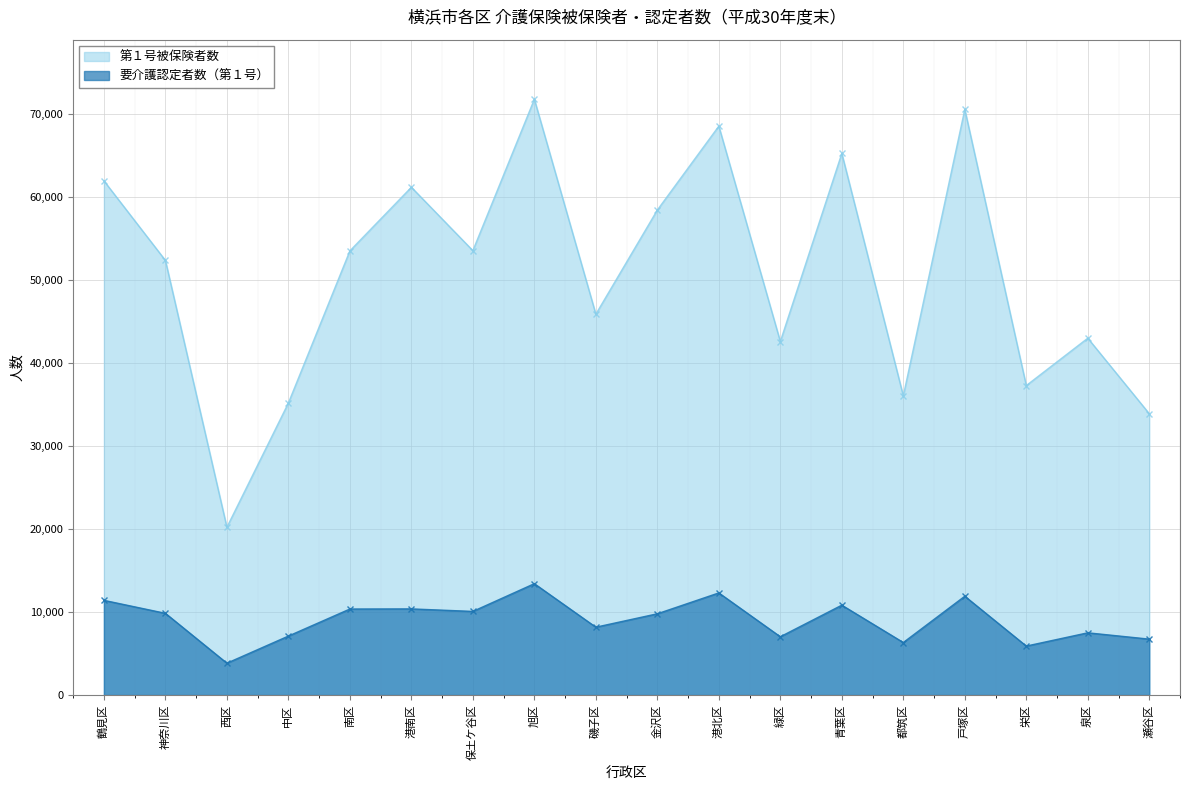

At which category is the sum across all series the highest?

旭区